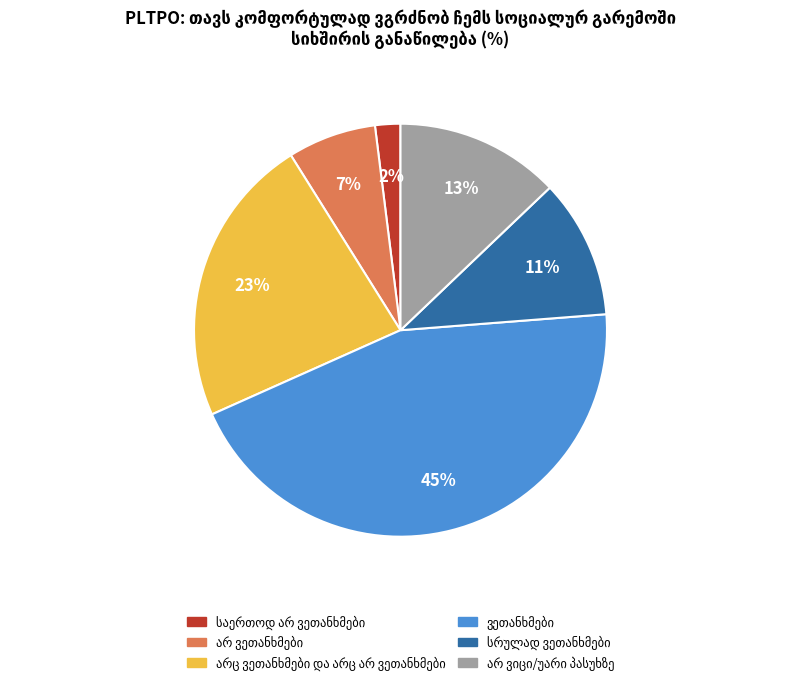

Is there any slice that represents more than half of the pie?

No